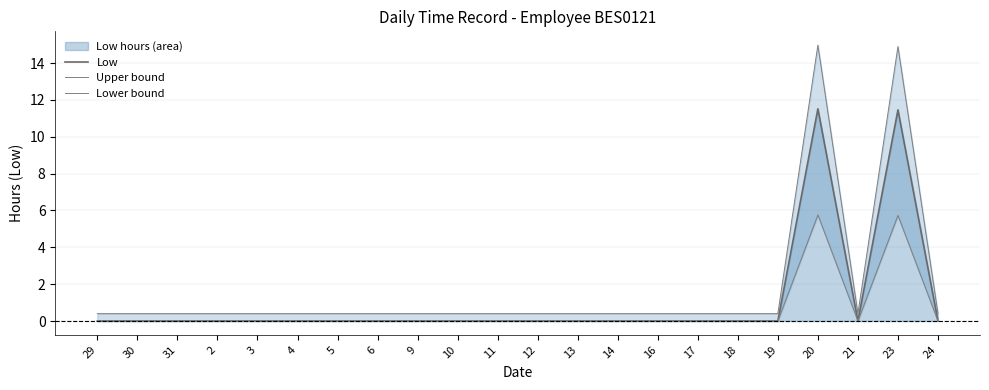

Which series has the widest spread of values?

Upper bound